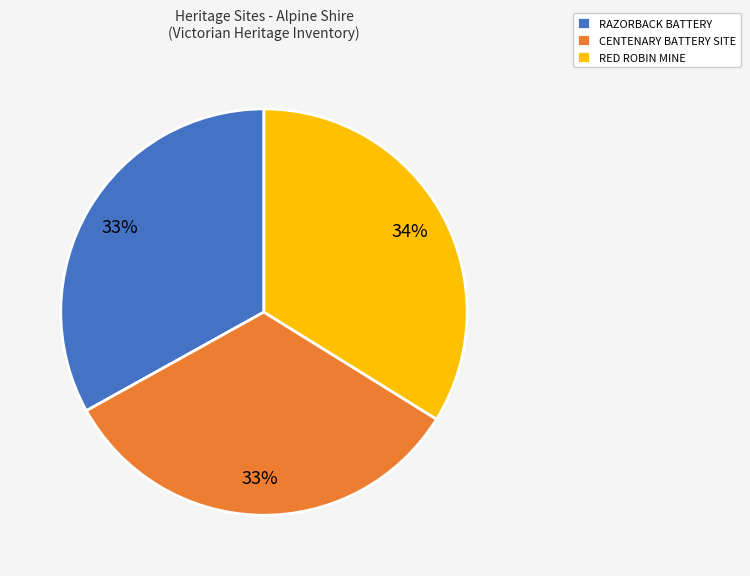

Combined, do CENTENARY BATTERY SITE and RED ROBIN MINE account for over 50%?

Yes